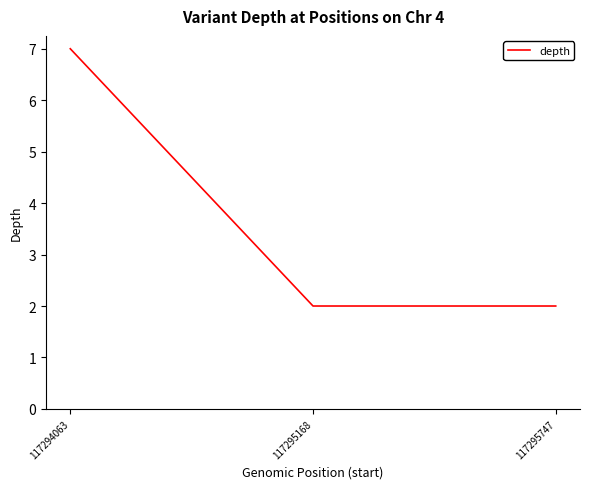

How many series are shown in this chart?

1